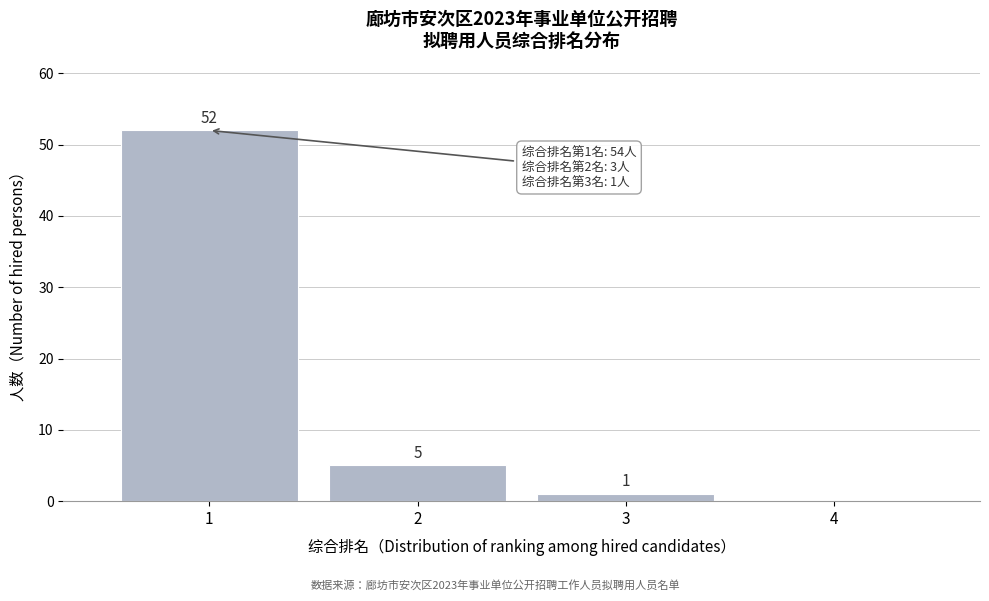

Over which range of the x-axis is the bar tallest?

0.5 to 1.5